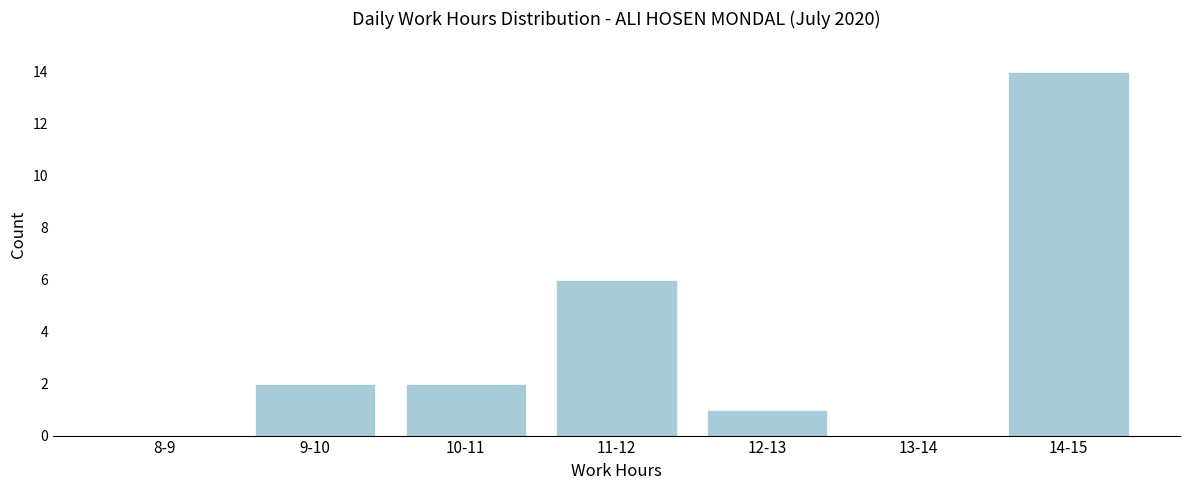

Reading left to right, what are all the values shown in this chart?

8-9=0	9-10=2	10-11=2	11-12=6	12-13=1	13-14=0	14-15=14